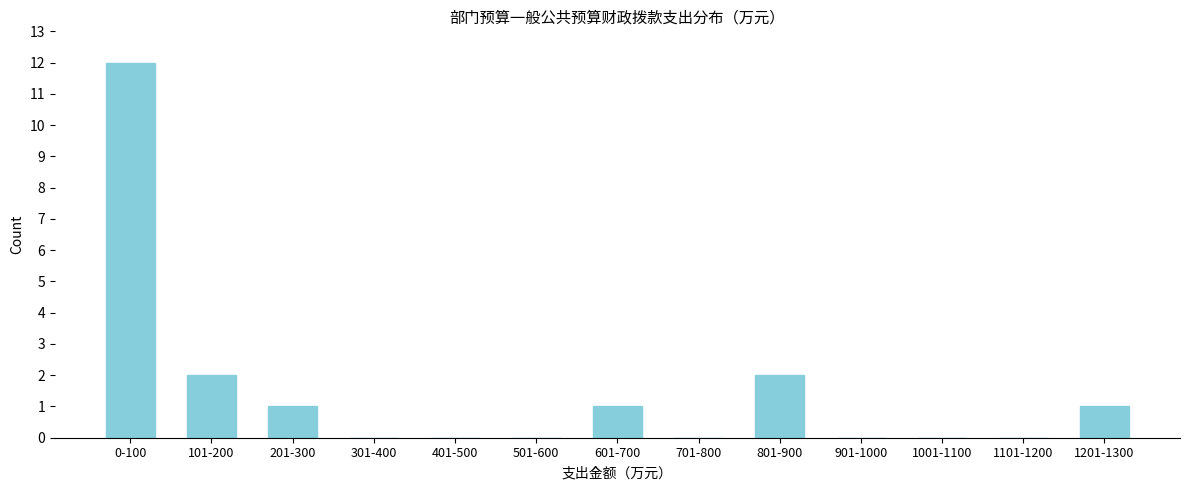

Reading left to right, extract all data points from this chart.

0-100=12	101-200=2	201-300=1	301-400=0	401-500=0	501-600=0	601-700=1	701-800=0	801-900=2	901-1000=0	1001-1100=0	1101-1200=0	1201-1300=1